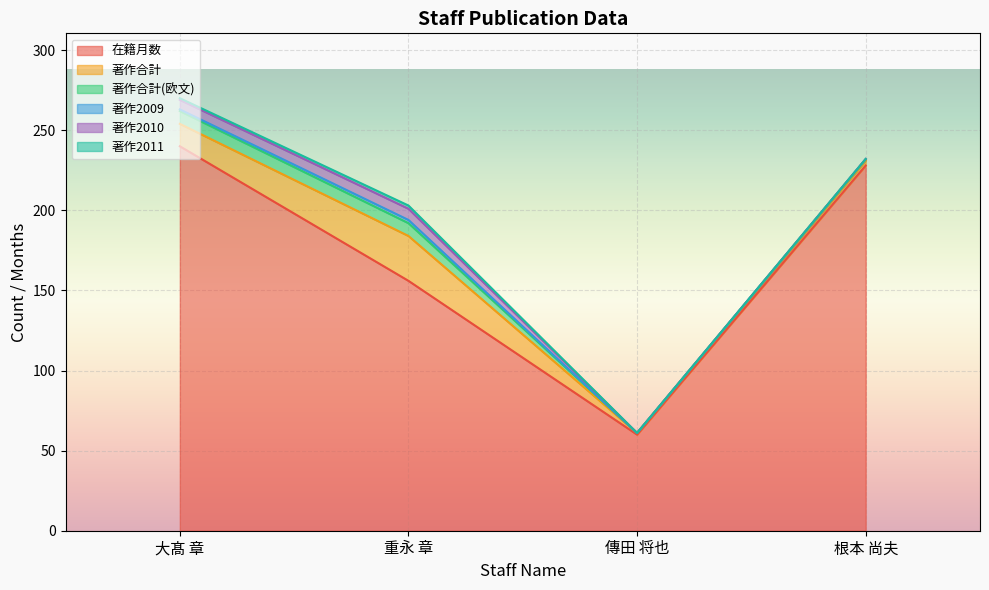

How many interior local peaks does the 著作2009 series have?

1